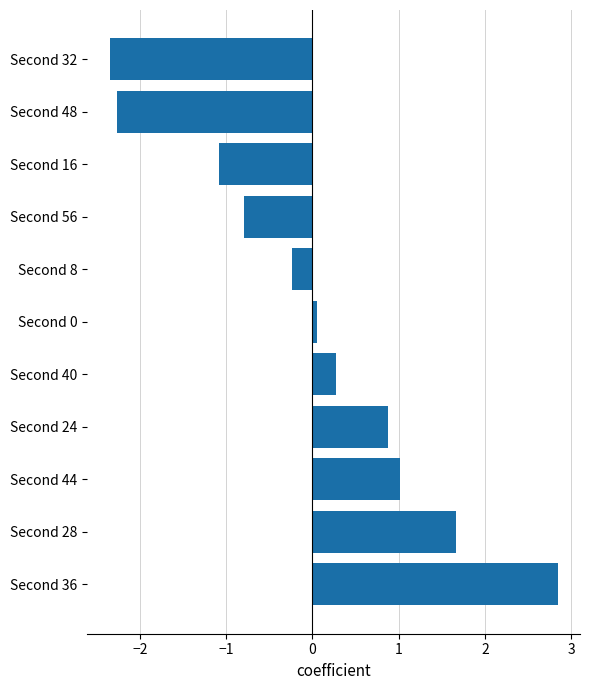

True or false: the data shows -1.1 at Second 16.

True